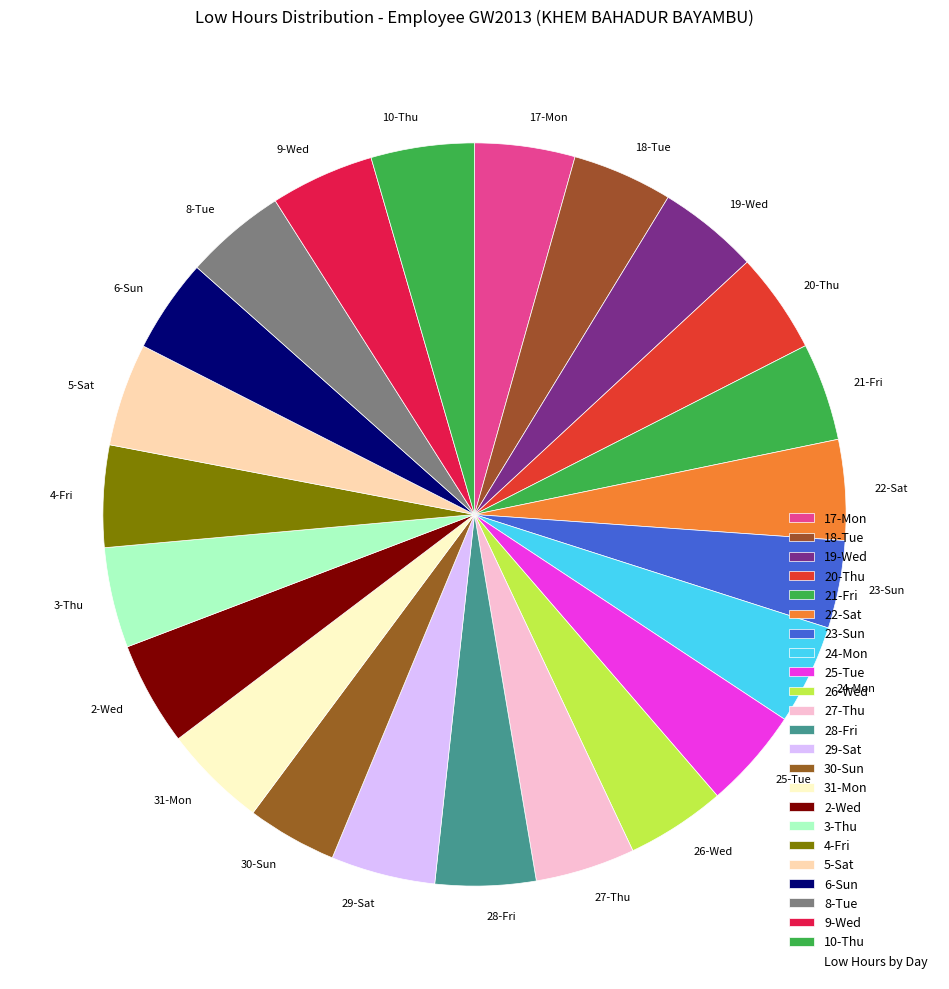

Do 17-Mon and 2-Wed together represent more than half of the pie?

No